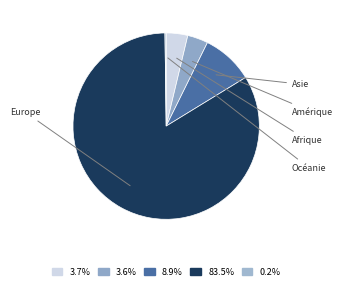

To the nearest percent, what is the average slice percentage?

20%